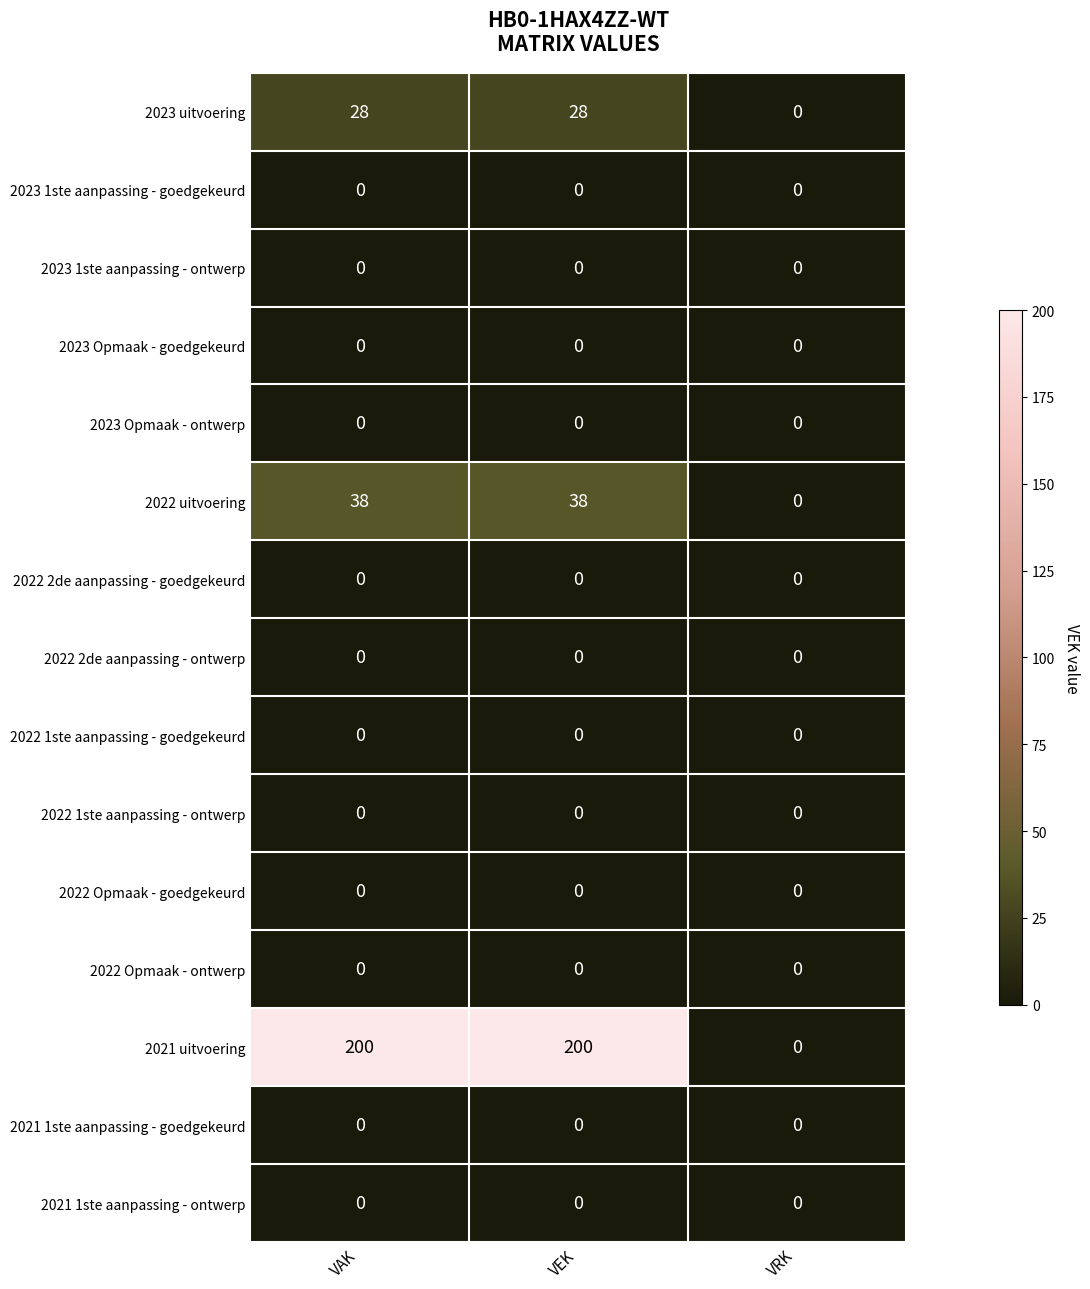

What is the greatest value displayed?

200